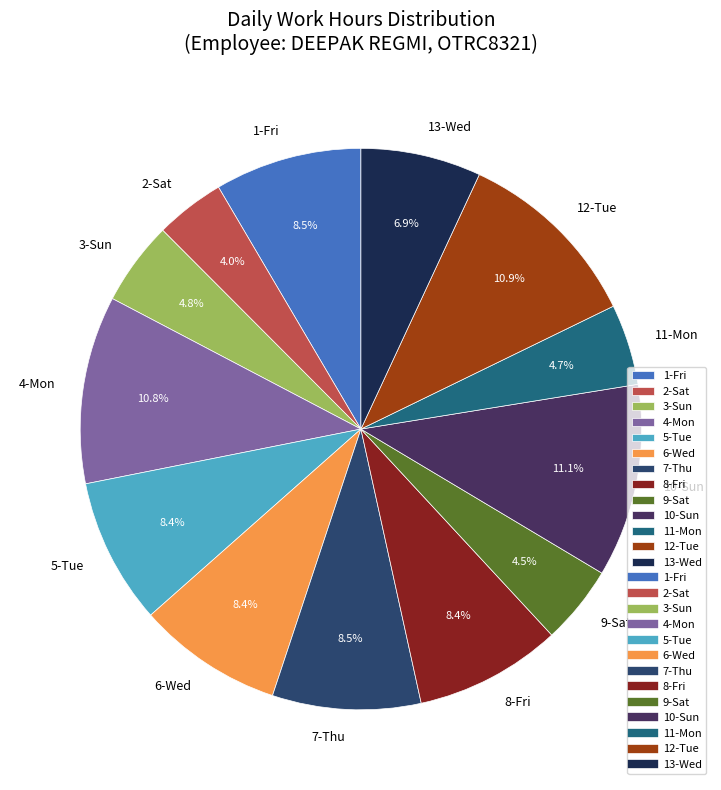

Between 2-Sat and 3-Sun, which is larger?

3-Sun